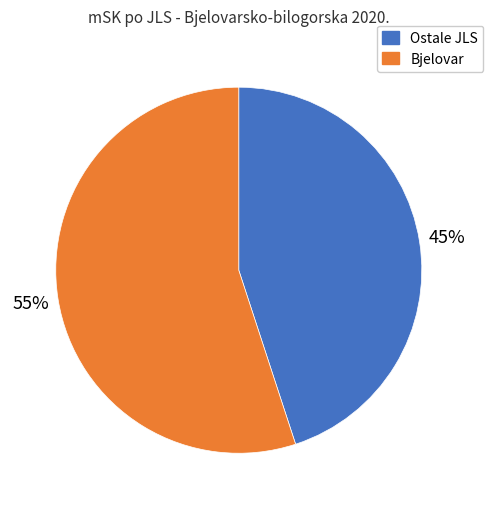

How many segments does this pie chart have?

2